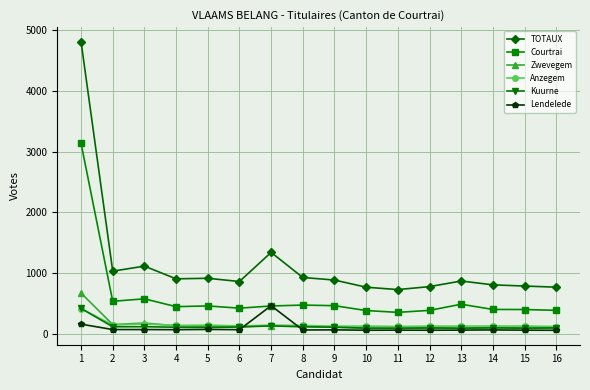

What is the maximum value for TOTAUX?

4813